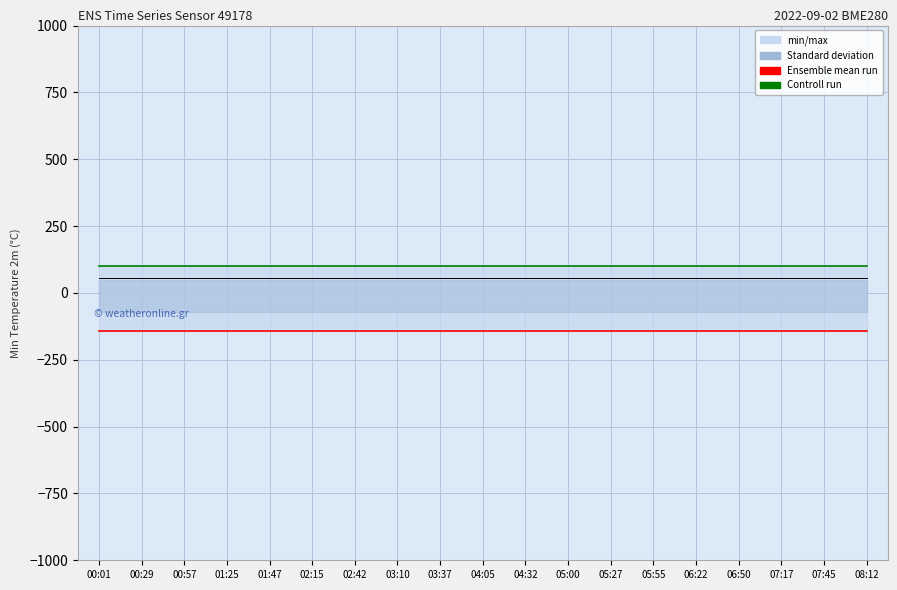

What is the total value across all series at 01:47?

-42.8